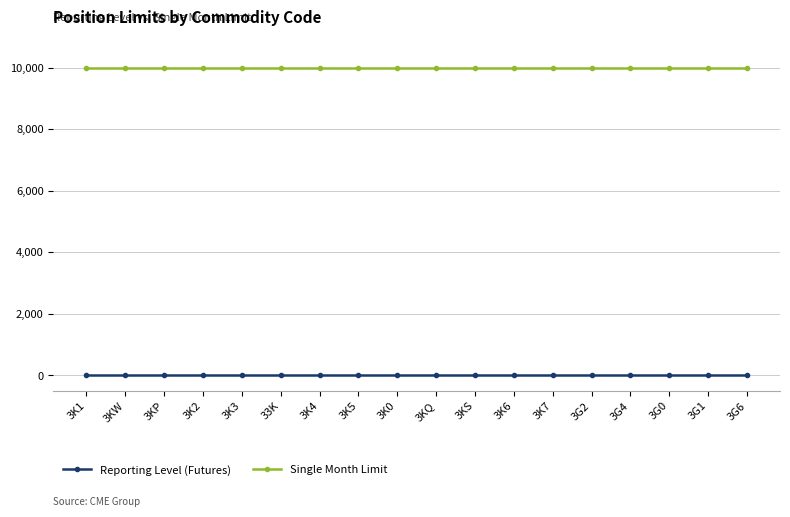

What position from the left is 3K7?

13